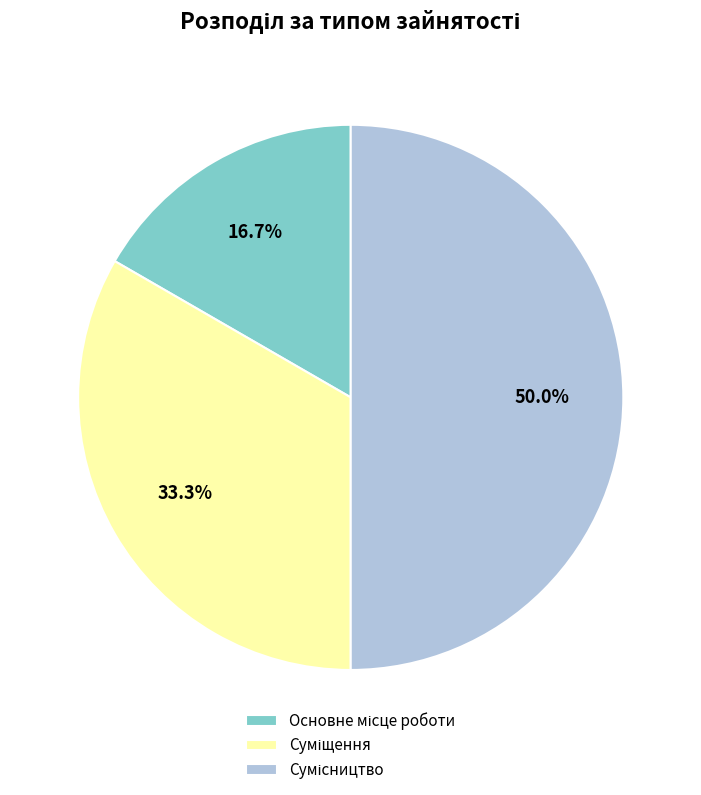

To the nearest percent, what is the combined percentage of Суміщення and Сумісництво?

83%